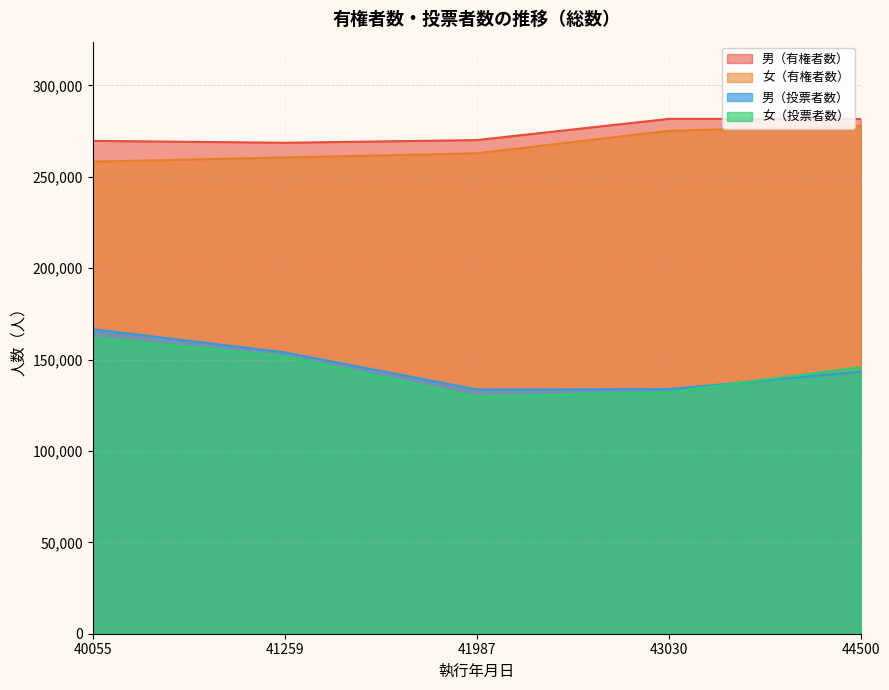

Is it true that 男（投票者数） equals 94735 at 44500?

False